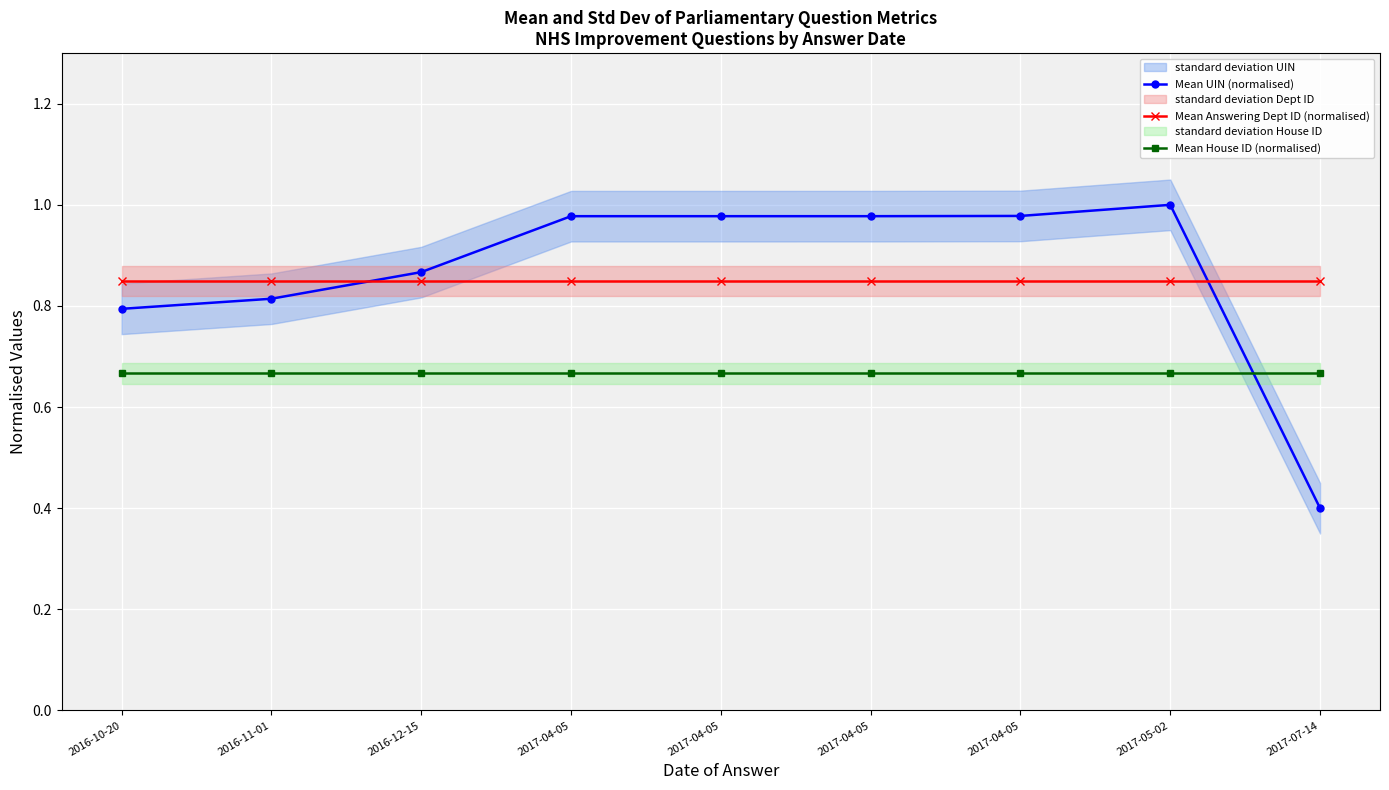

What is the approximate value of Mean Answering Dept ID (normalised) at 2017-04-05?

0.8